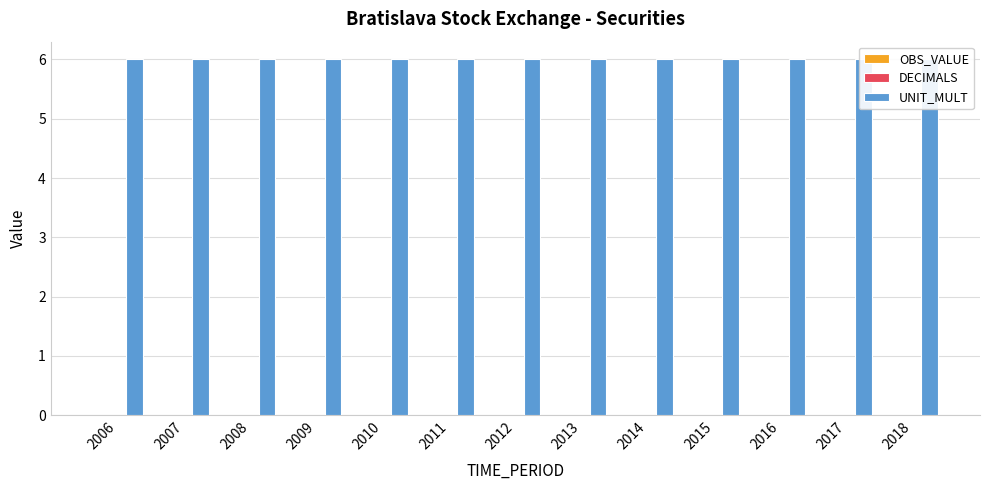

Is the value of OBS_VALUE at 2008 greater than the value of DECIMALS at 2018?

No